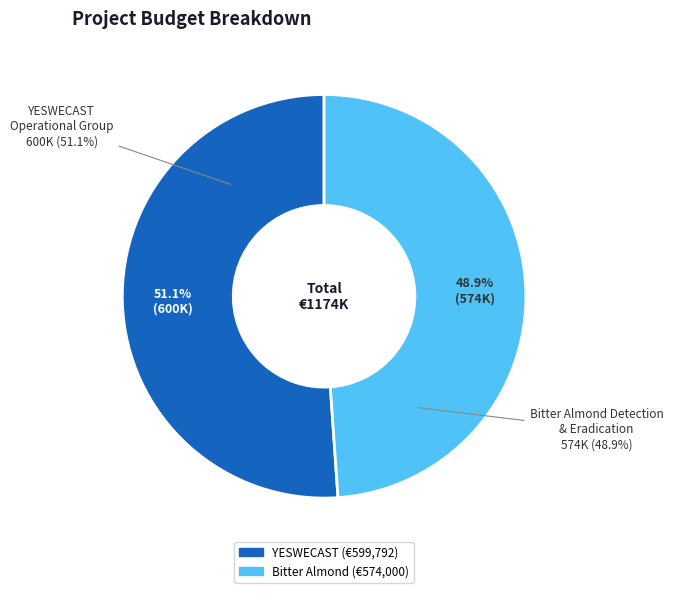

Which has a higher value, Bitter Almond Detection and Eradication or YESWECAST Operational Group?

YESWECAST Operational Group